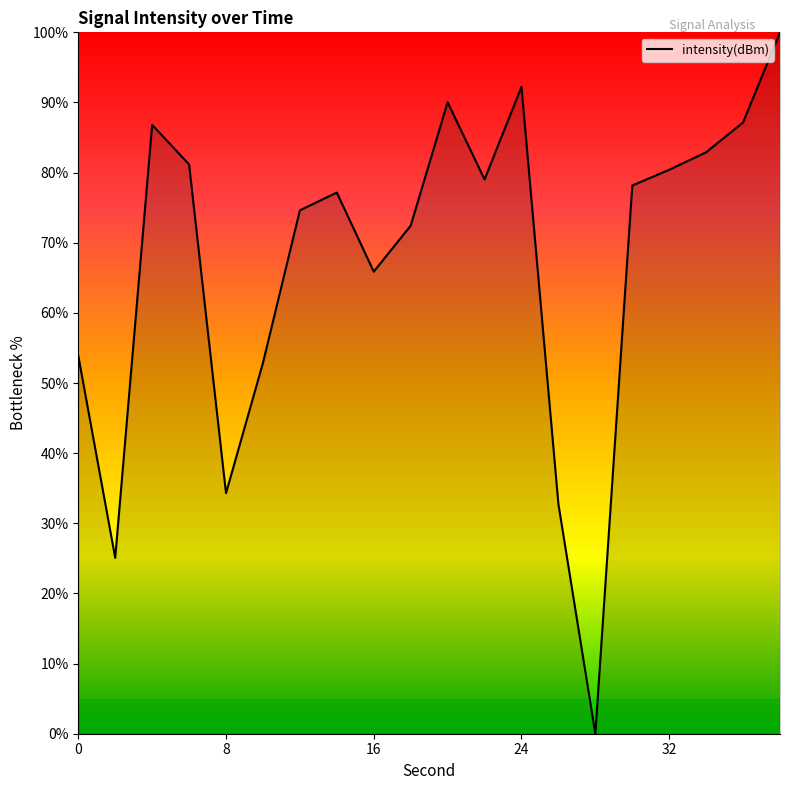

What is the greatest value displayed?

100.0